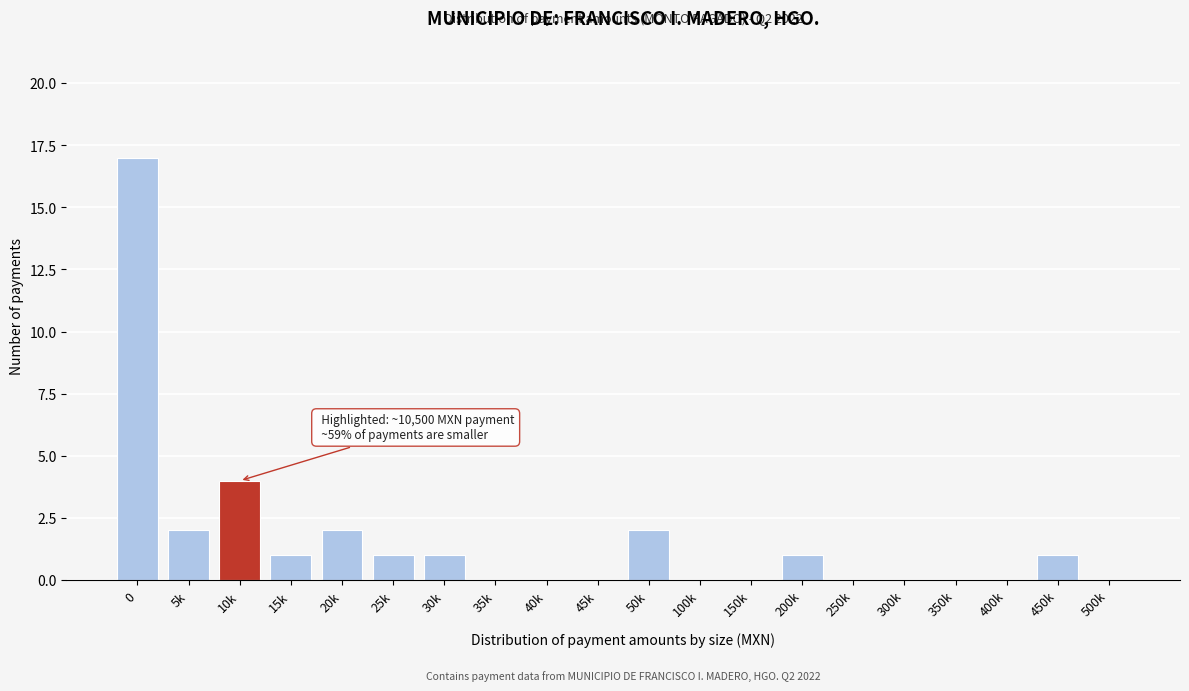

Reading right to left, extract all data points from this chart.

500k=0	450k=1	400k=0	350k=0	300k=0	250k=0	200k=1	150k=0	100k=0	50k=2	45k=0	40k=0	35k=0	30k=1	25k=1	20k=2	15k=1	10k=4	5k=2	0=17